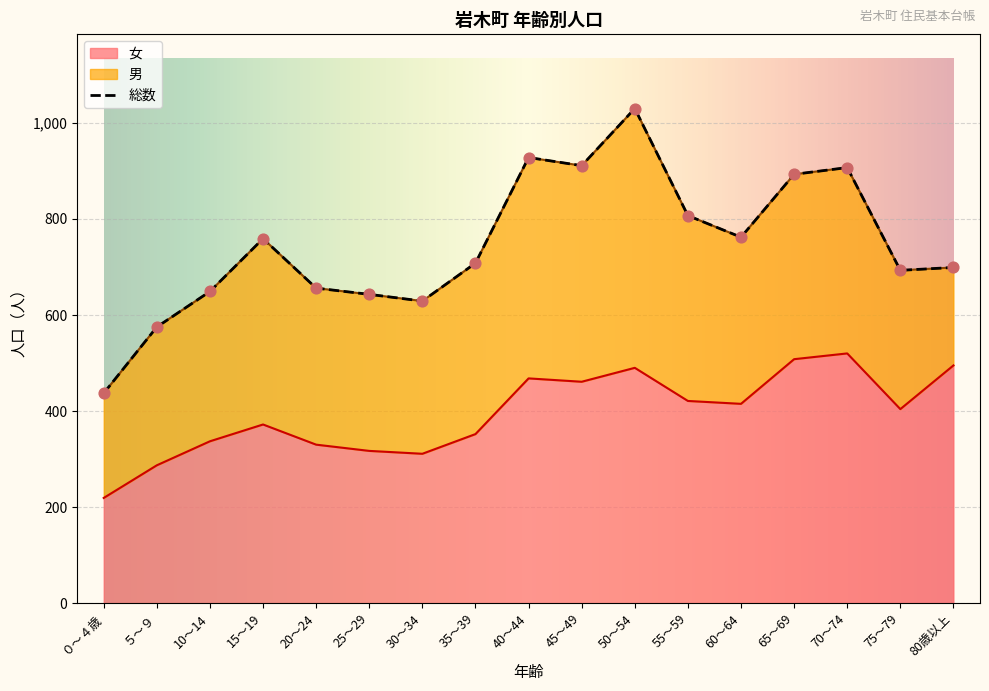

Which series has the largest total across all categories?

総数